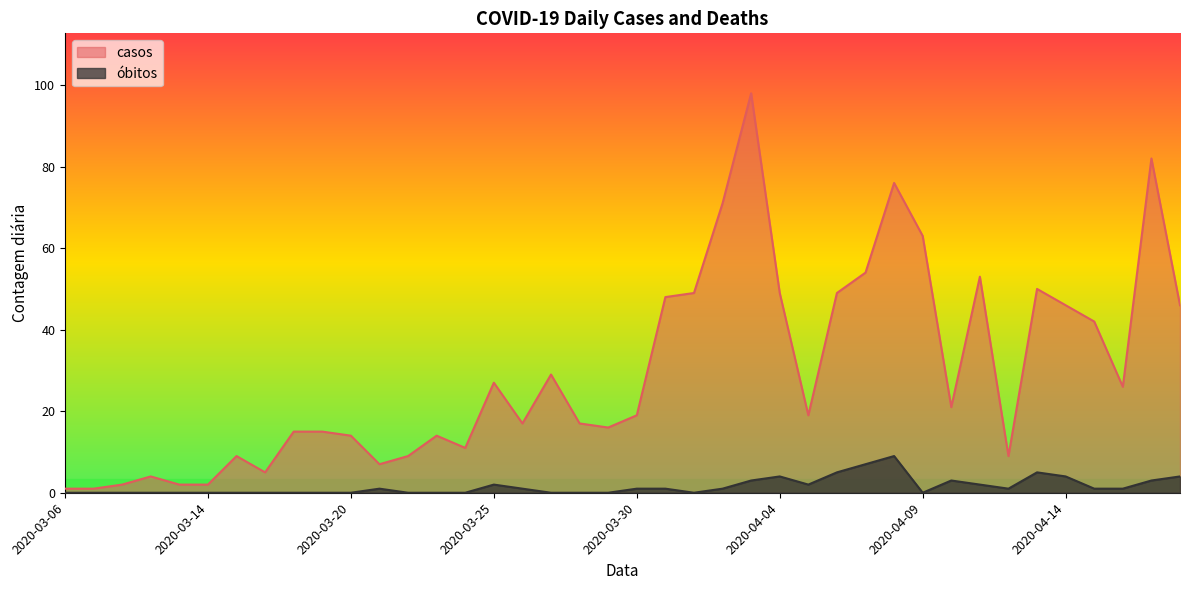

What is the label of the 29th point from the left?

2020-04-07